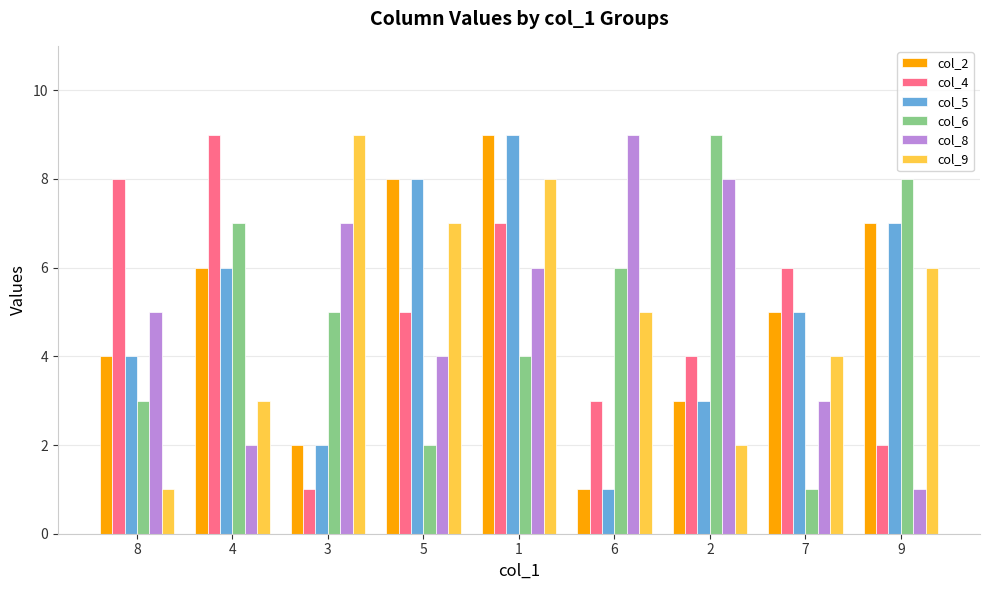

What are all the series names shown in the legend?

col_2, col_4, col_5, col_6, col_8, col_9